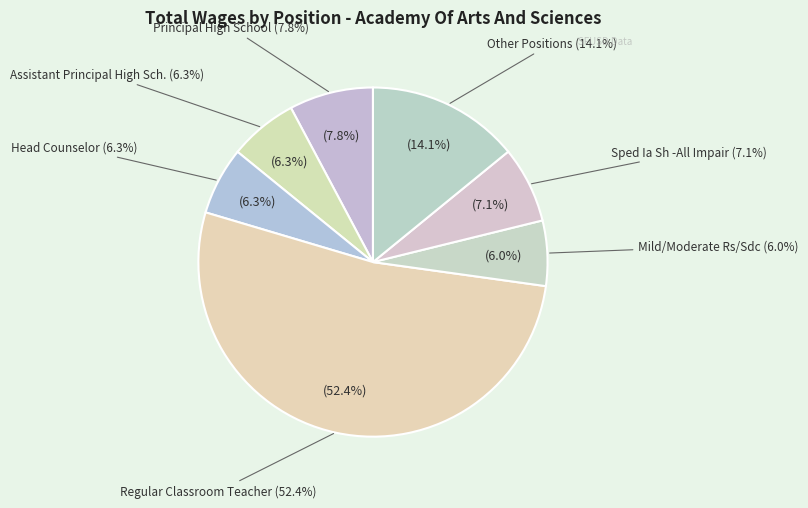

Does Head Counselor account for over 50% of the chart?

No